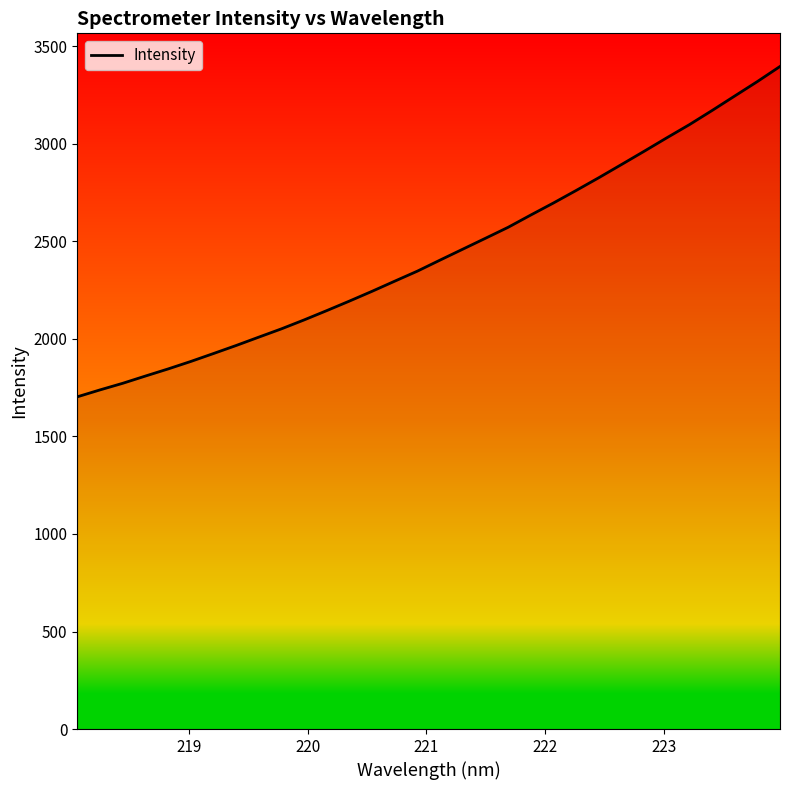

What is the smallest value displayed?

1703.4